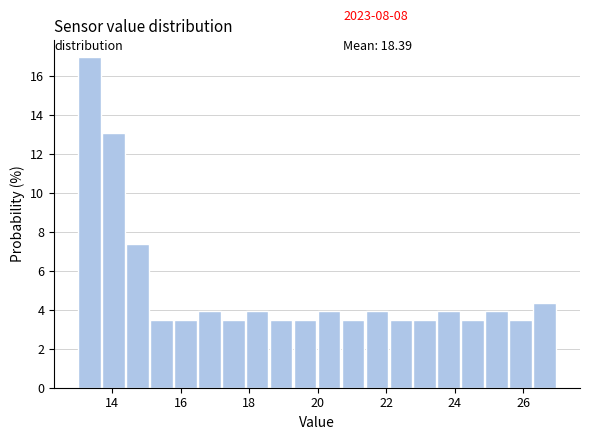

Around what value on the x-axis is the tallest bar? Give the approximate position of its centre, as read against the axis.

13.4